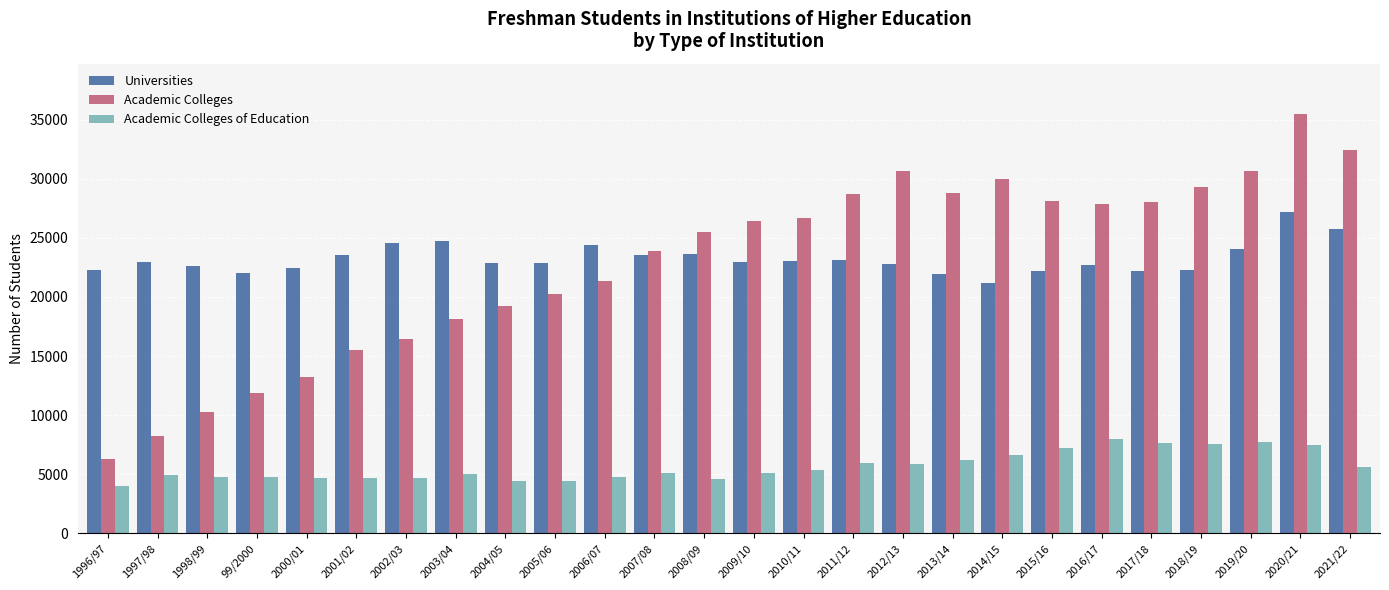

Rank the series by their maximum value, from lowest to highest.

Academic Colleges of Education, Universities, Academic Colleges